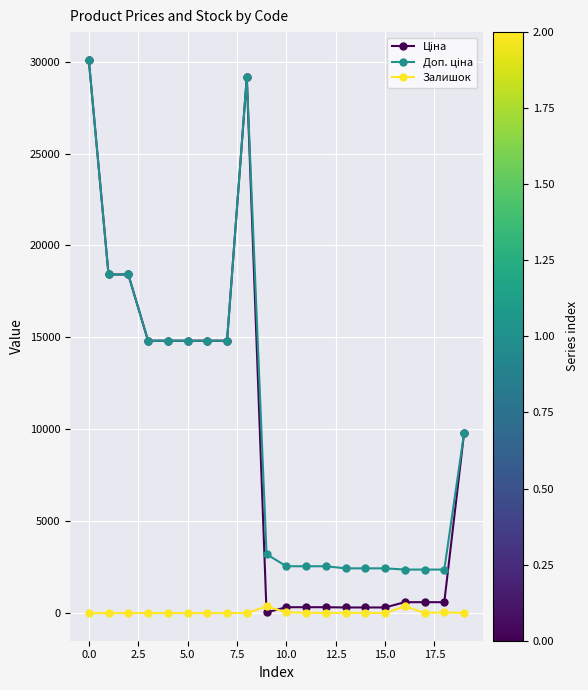

What is the maximum value shown in the chart?

30102.8